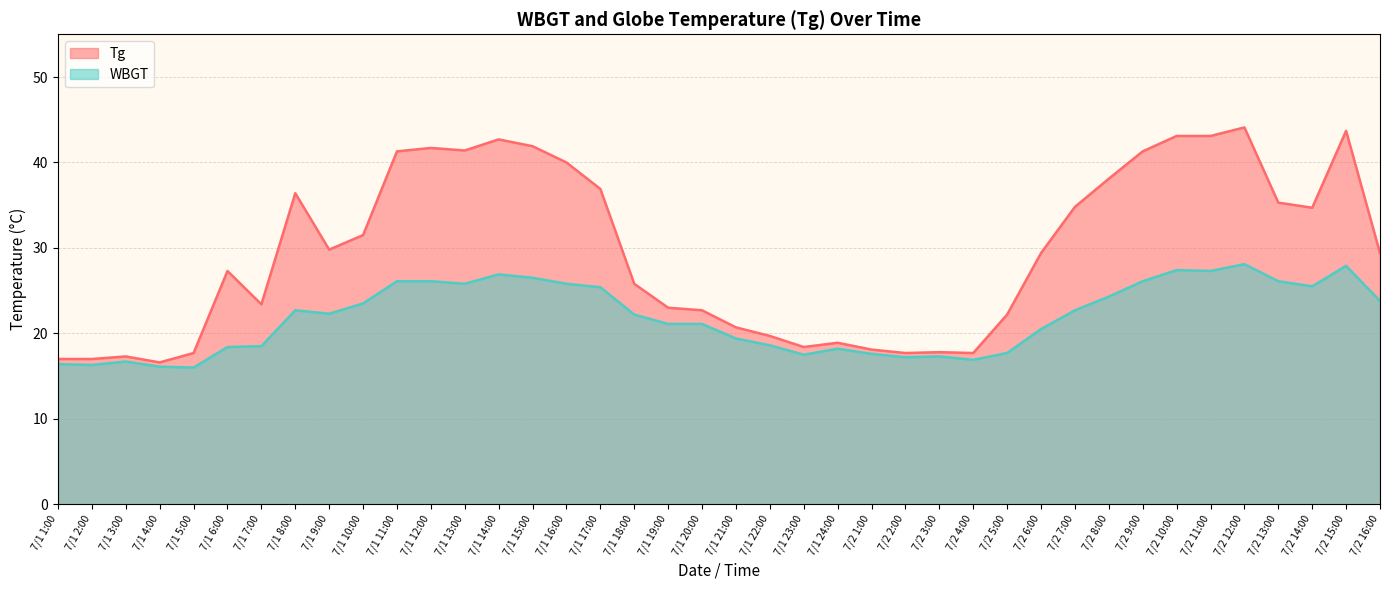

What is the difference between the maximum and second lowest values in the WBGT series?

12.0